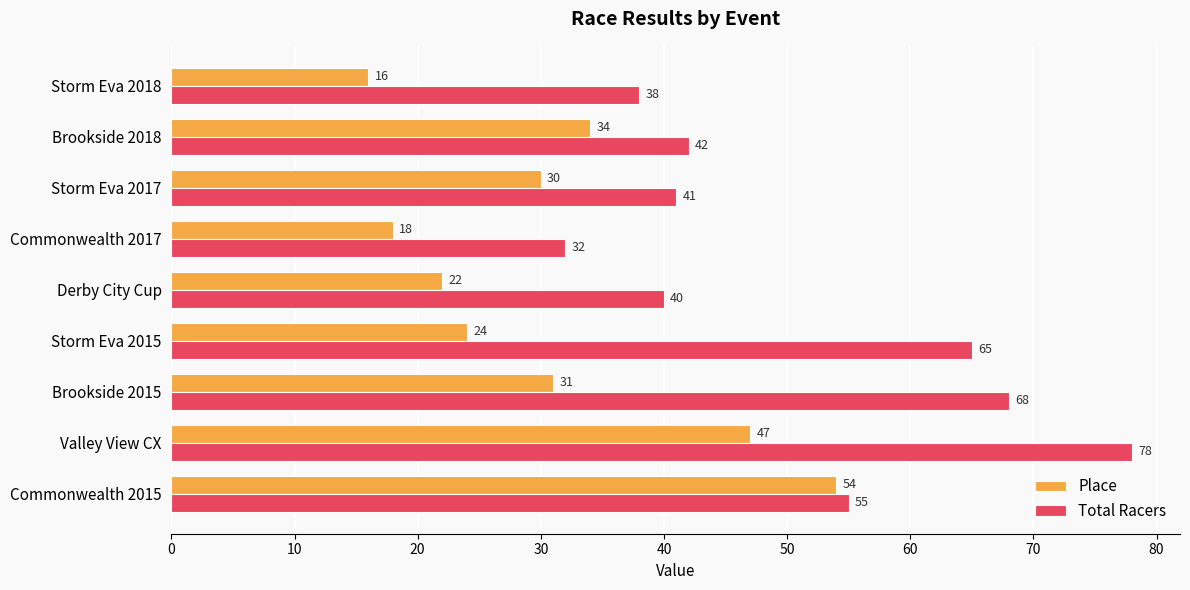

Is it true that Total Racers equals 41 at Valley View CX?

False